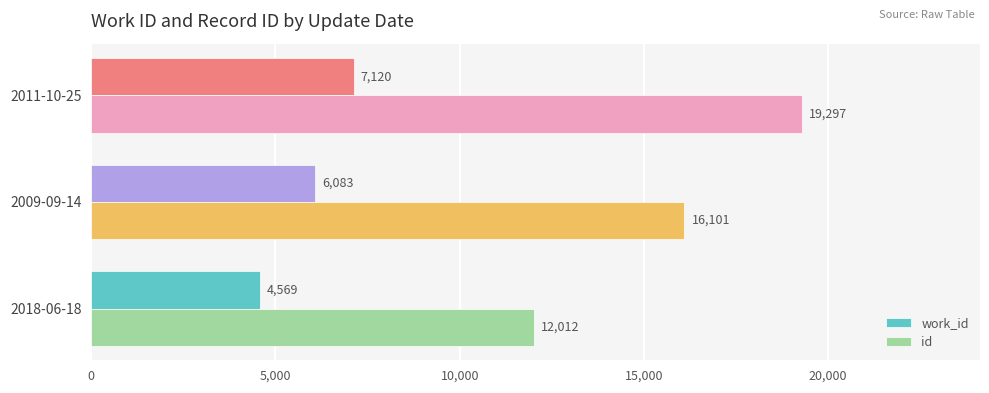

Which series has the largest total across all categories?

id